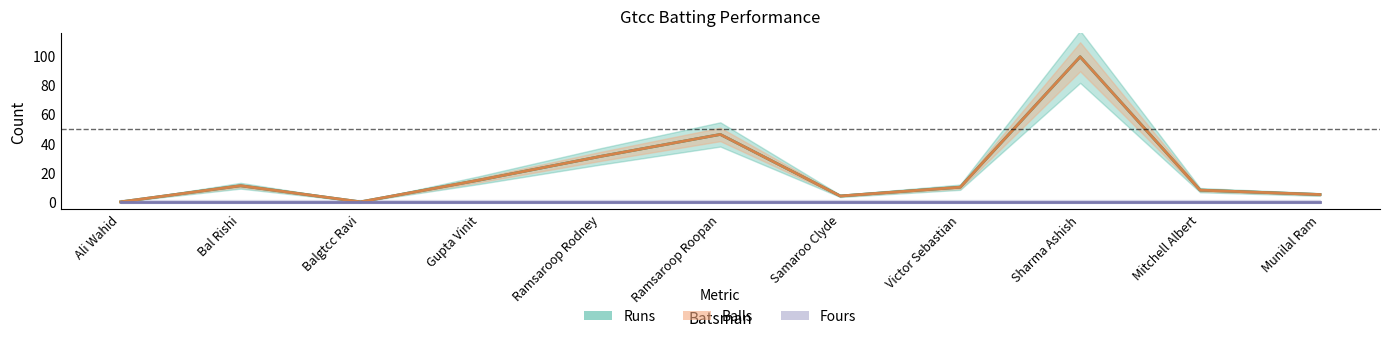

How many values in the Runs series are below 10?

5